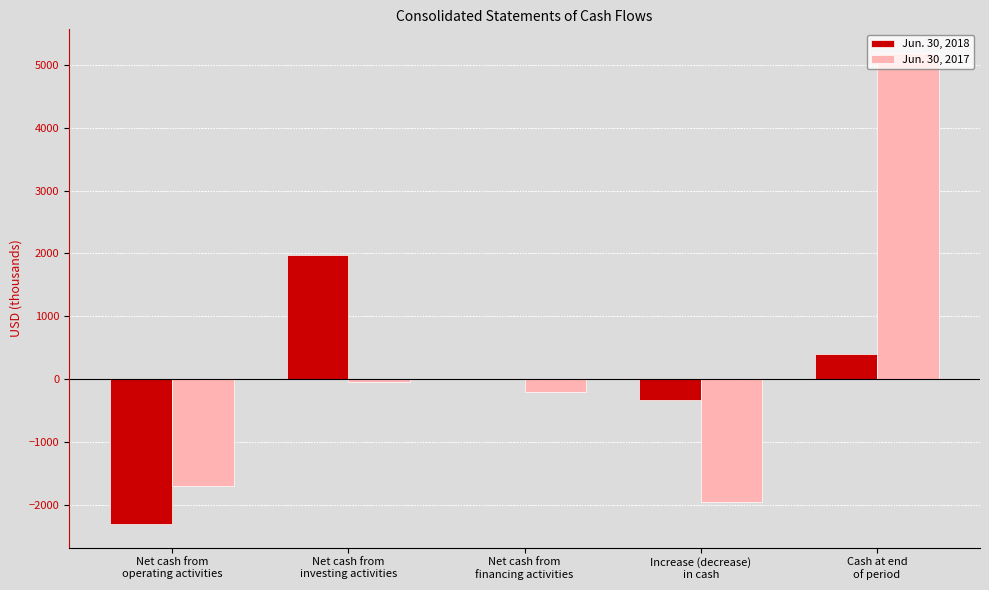

What is the greatest value displayed?

5189